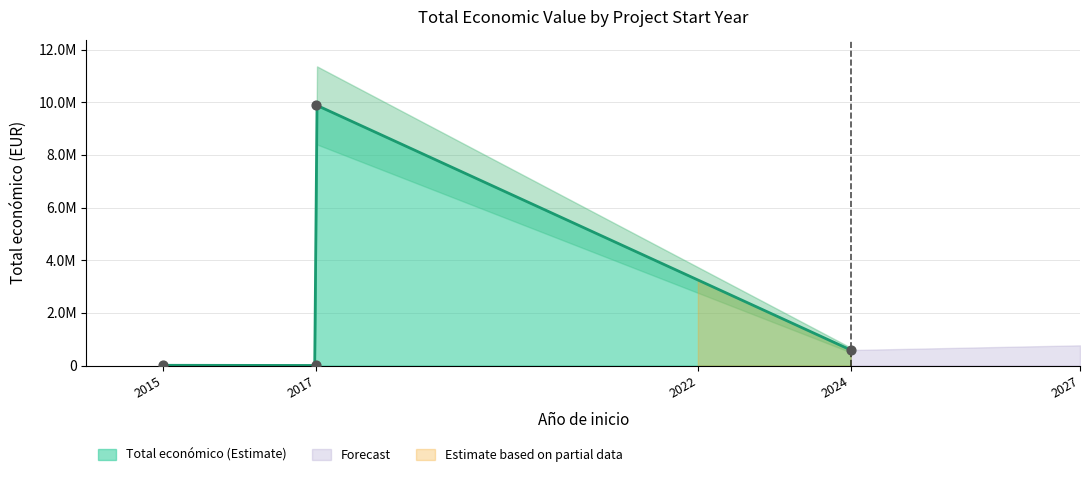

Approximately how many times larger is the value at 2024 compared to 2017?

0.1